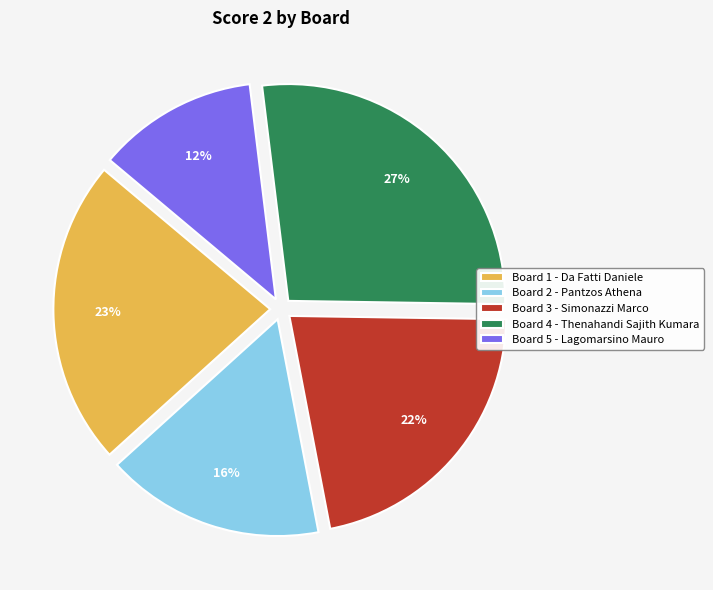

How many segments does this pie chart have?

5